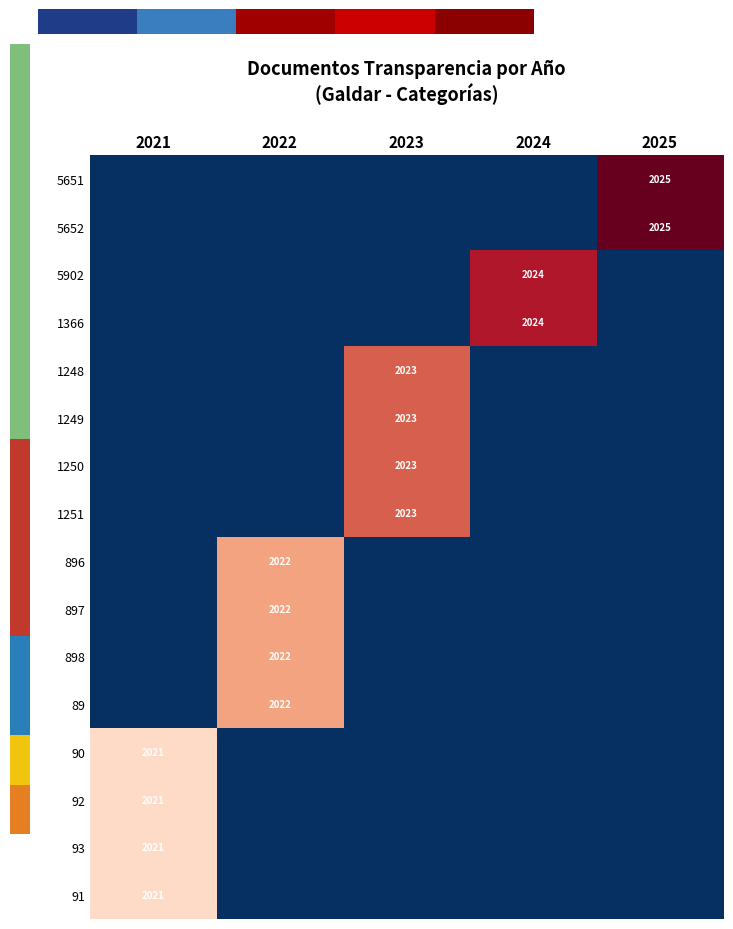

What is the difference between the highest and lowest values at 2021?

1.2